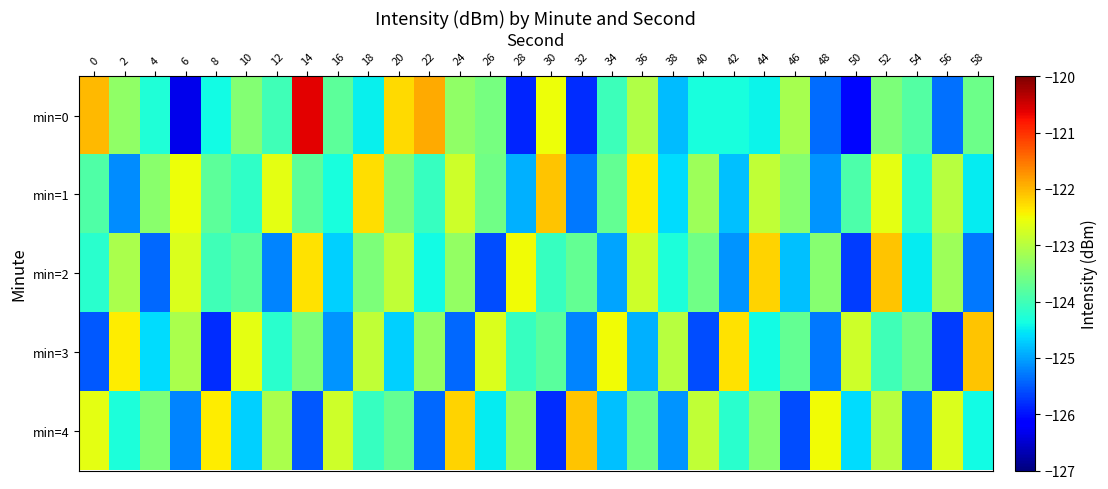

At which category is the sum across all series the highest?

52